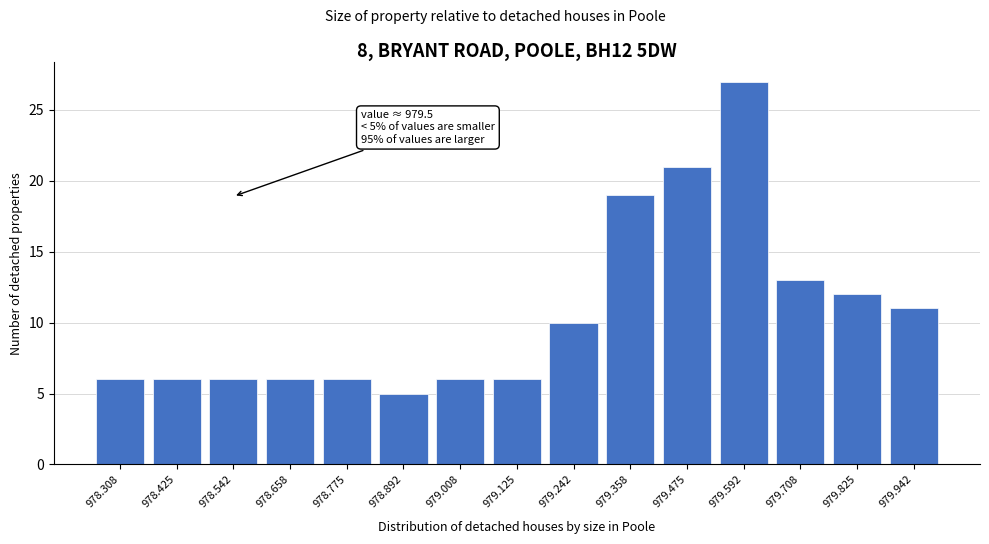

Over which range of the x-axis is the bar tallest?

979.54 to 979.66